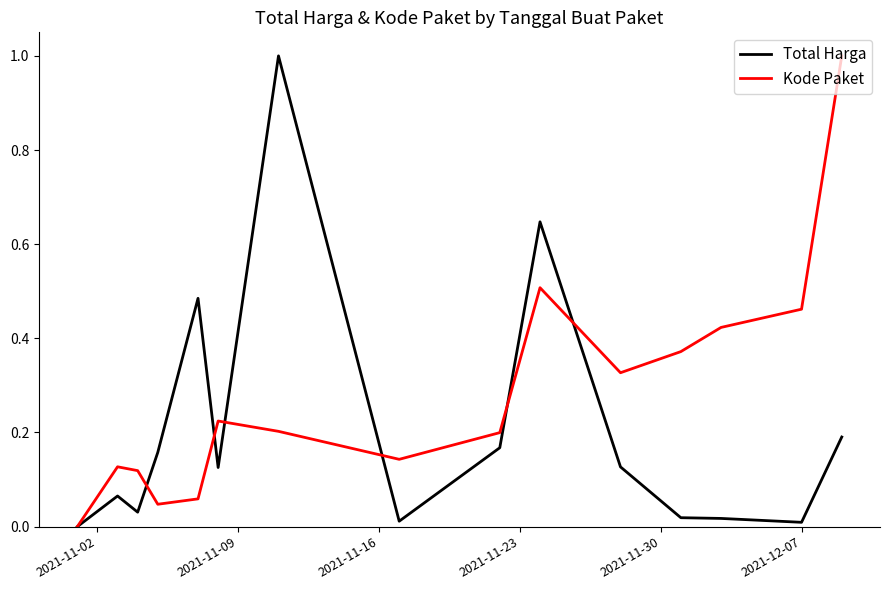

After their last crossing, which series has the higher values: Kode Paket or Total Harga?

Kode Paket